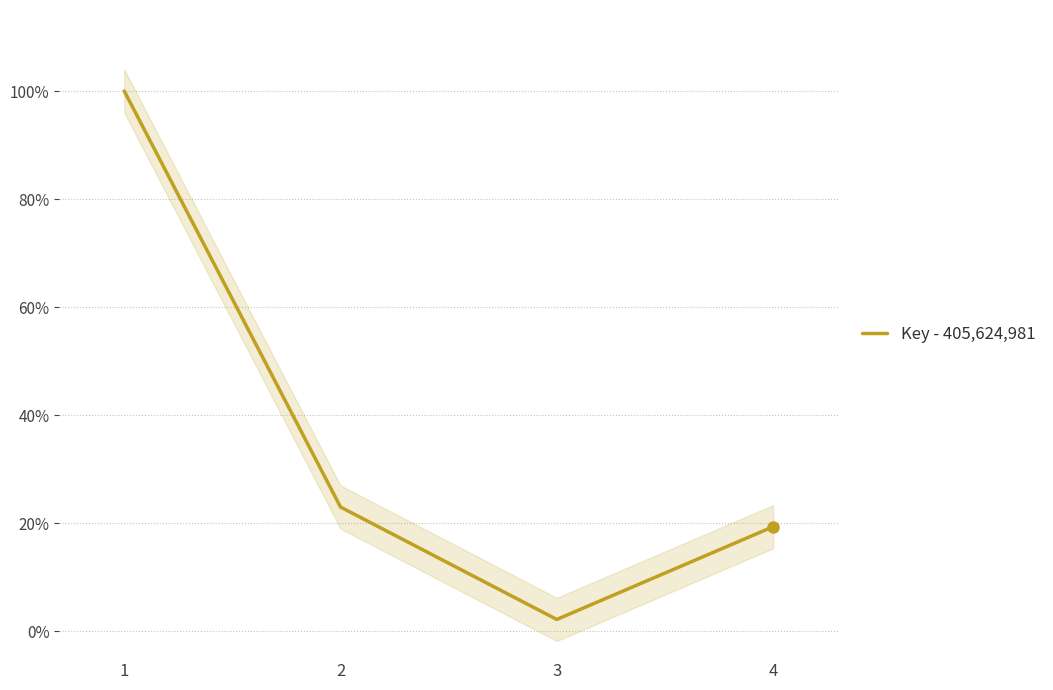

Between 2 and 4, which is larger?

2